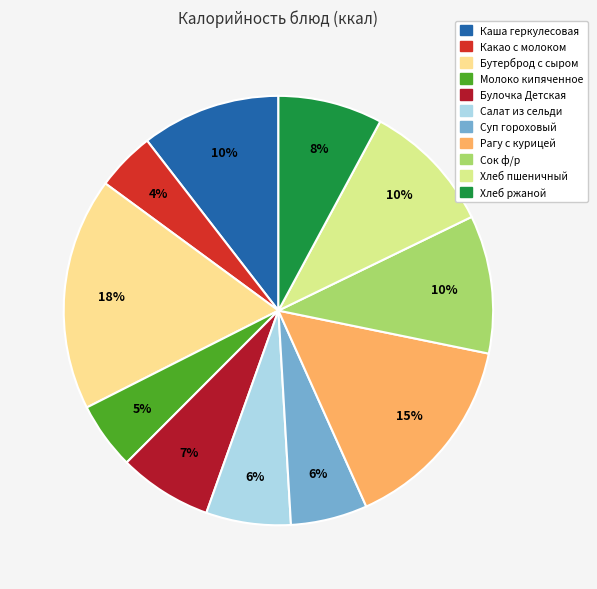

To the nearest percent, what is the average slice percentage?

9%